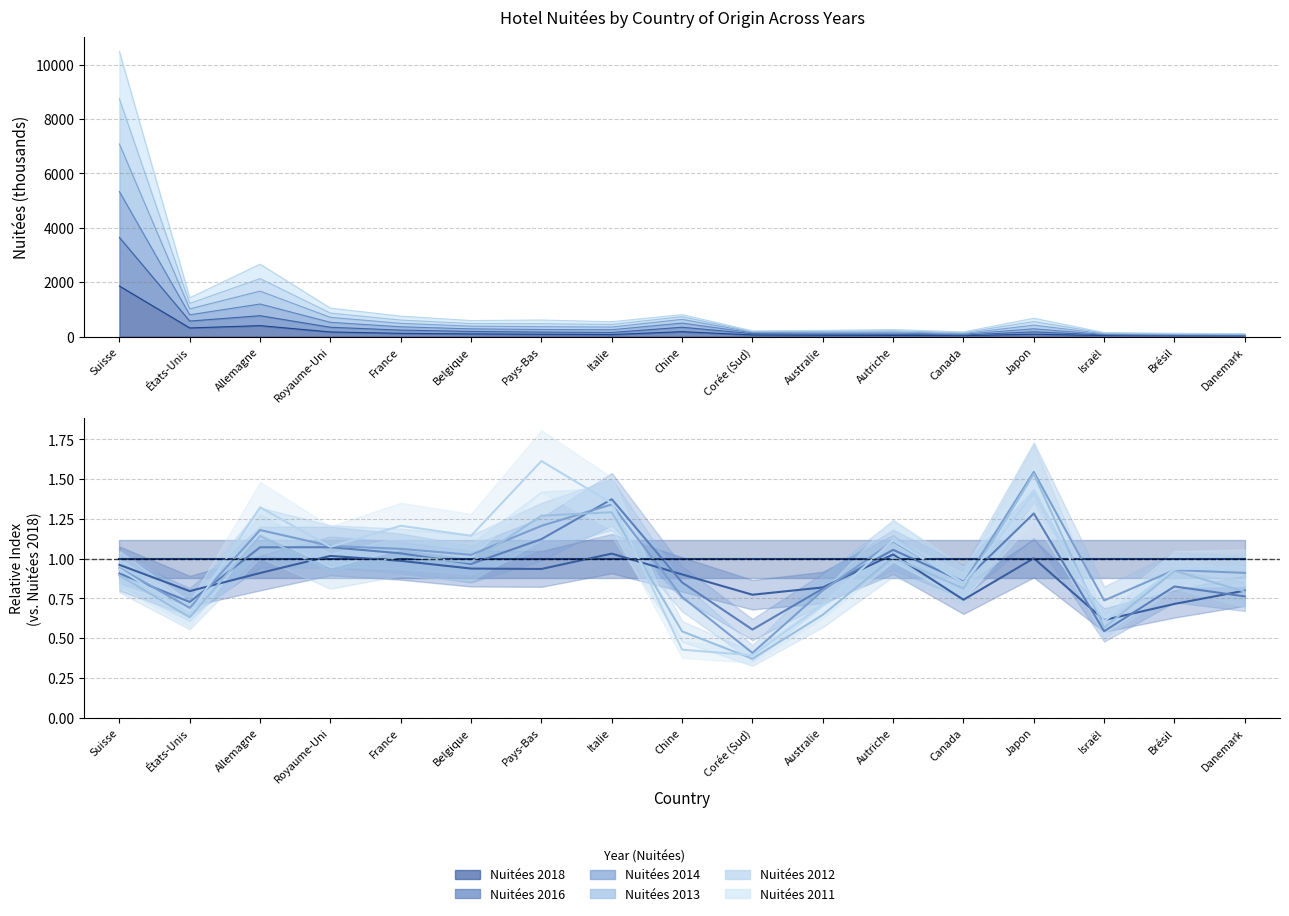

What are all the series names shown in the legend?

Nuitées 2018, Nuitées 2016, Nuitées 2014, Nuitées 2013, Nuitées 2012, Nuitées 2011